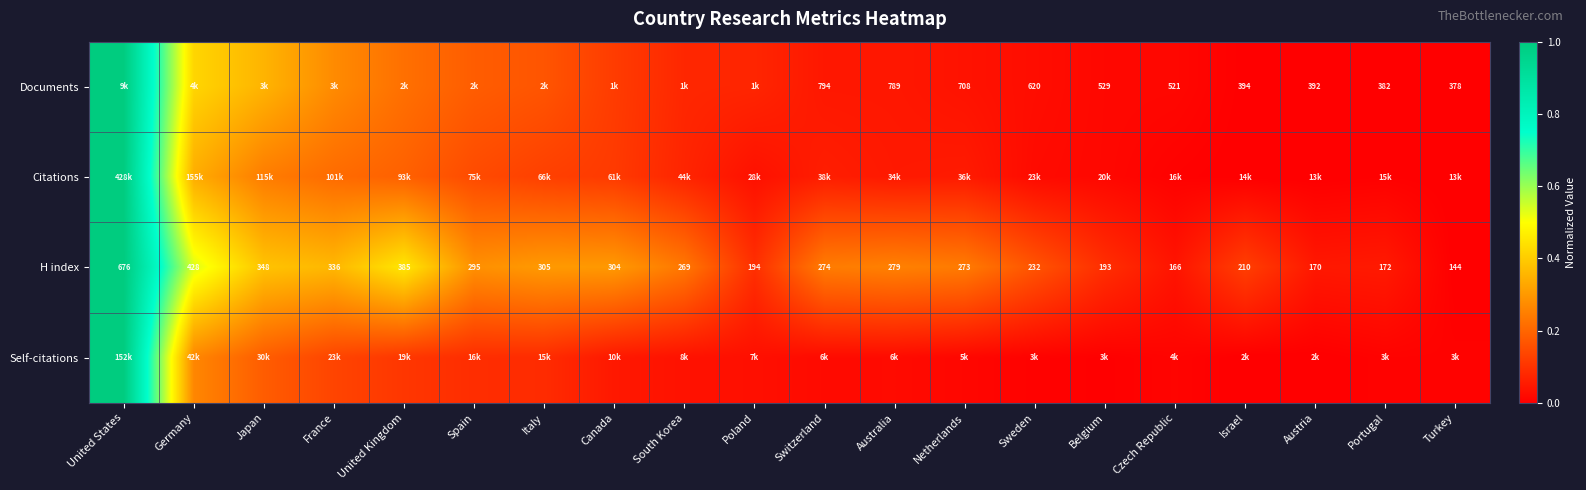

What is the greatest value displayed?

1.0